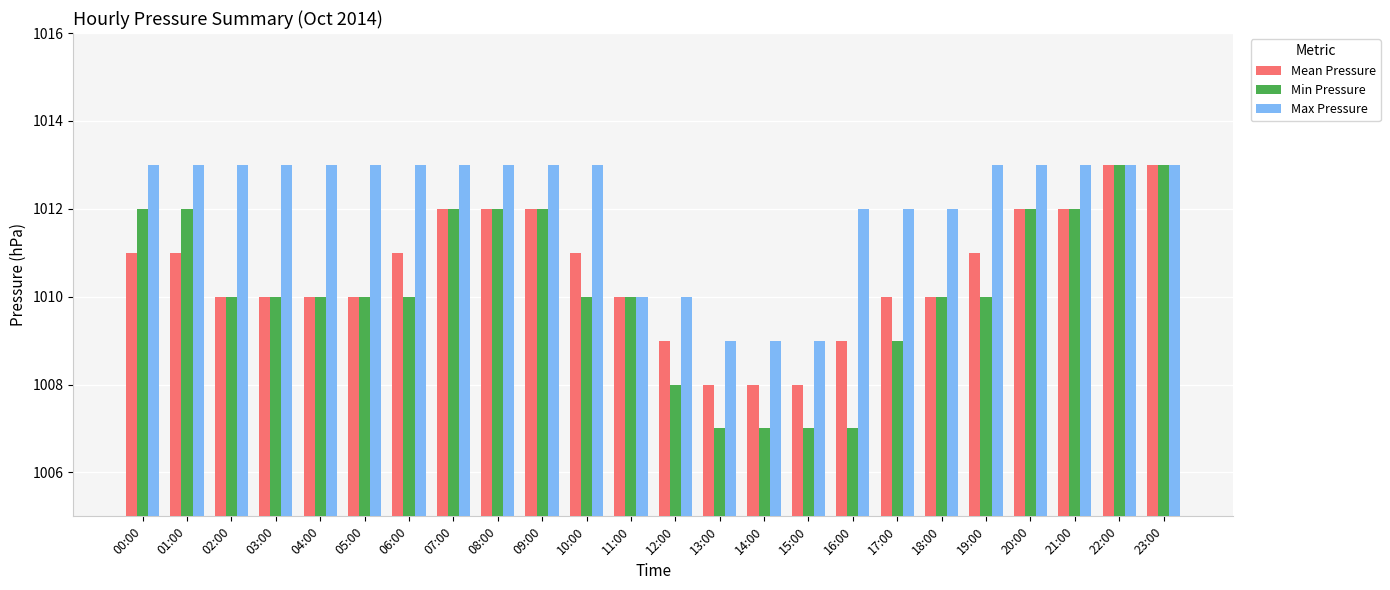

Between 13:00 and 16:00, which series saw the biggest shift?

Max Pressure